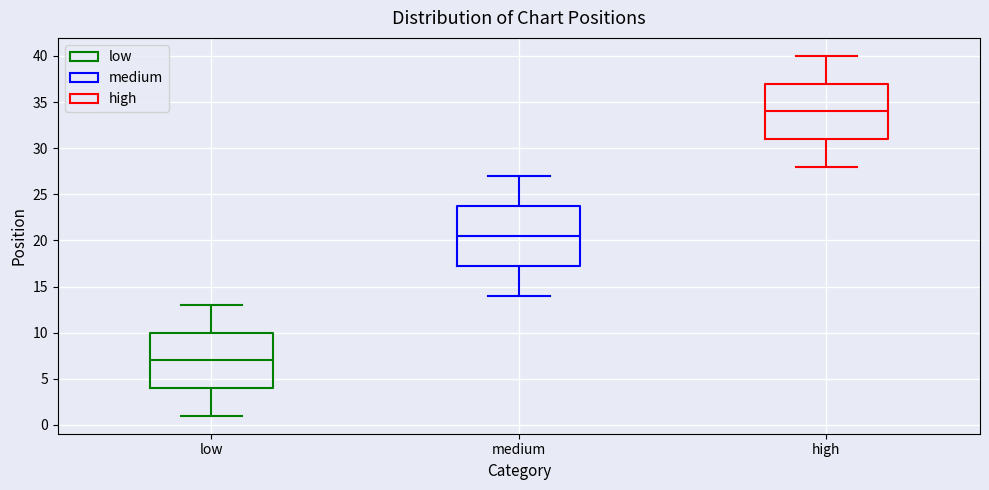

Reading left to right, read every box against the y-axis: the position of its median line, the range the box covers, and the ends of its whiskers. The values are not printed on the chart, so give them approximately, as read against the axis.

low: median 7.0, box 4.0 to 10.0, whiskers 1.0 to 13.0
medium: median 20.5, box 17.5 to 24.0, whiskers 14.0 to 27.0
high: median 34.0, box 31.0 to 37.0, whiskers 28.0 to 40.0